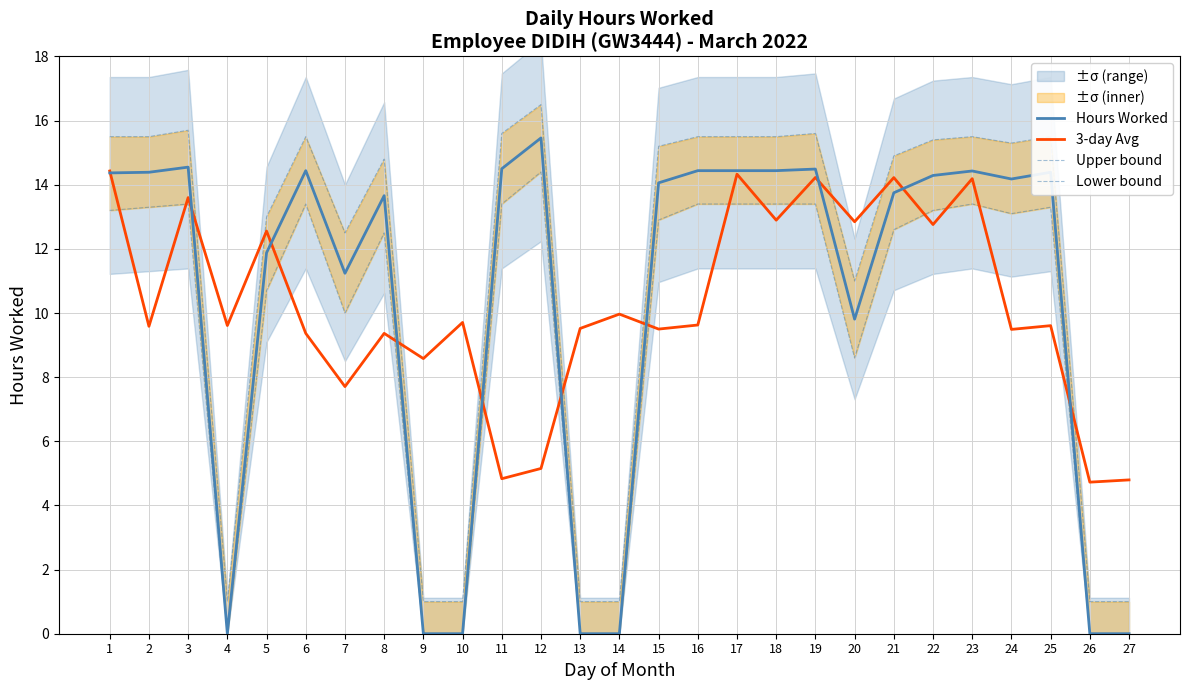

In Lower bound, how many points are lower than both neighbors (excluding endpoints)?

4